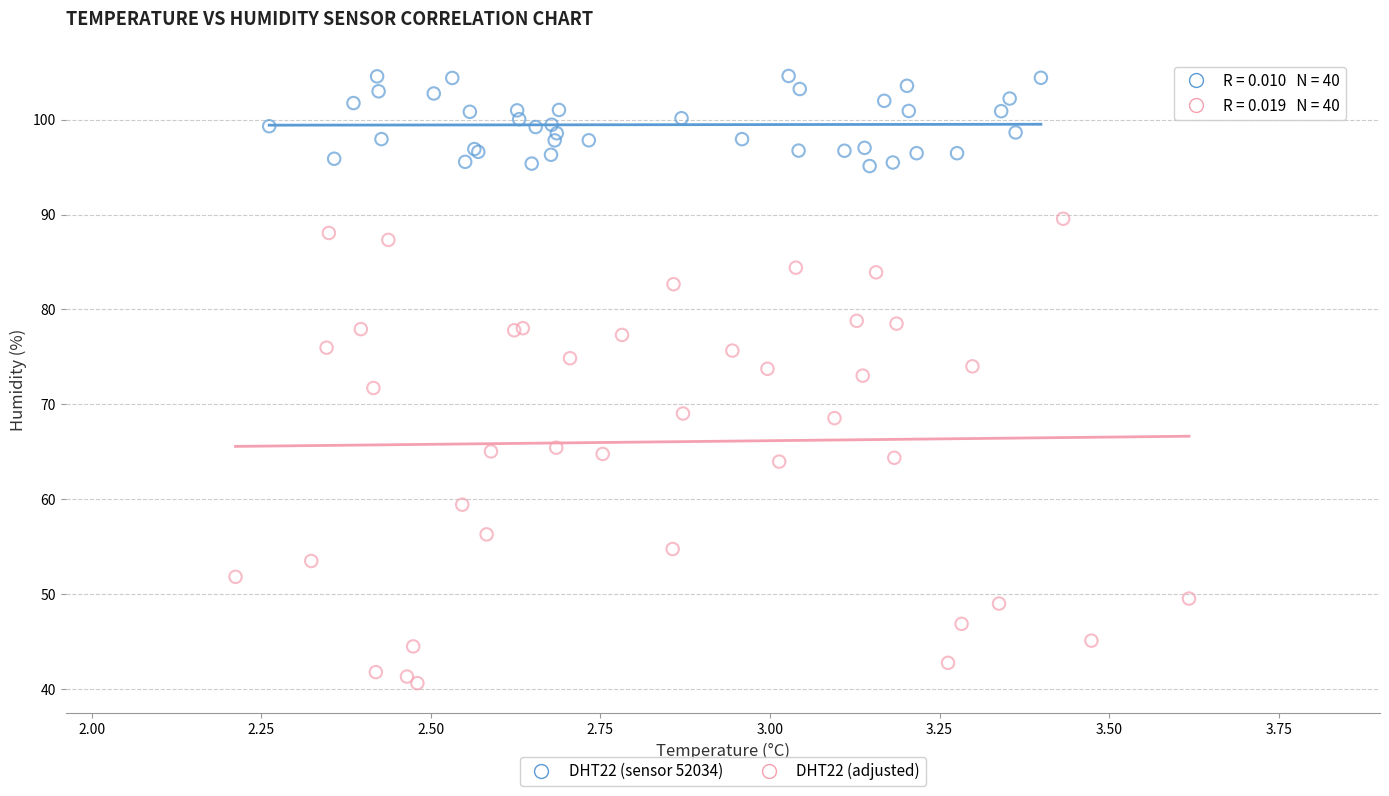

Which series contains the highest Y value?

DHT22 (sensor 52034)